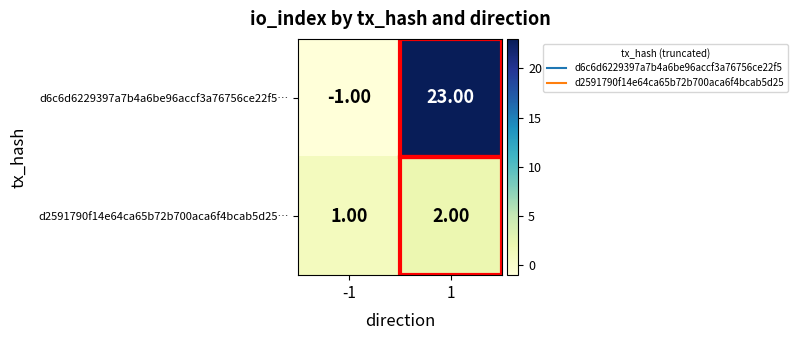

At 1, list the series in order from smallest to largest.

d2591790f14e64ca65b72b700aca6f4bcab5d25…, d6c6d6229397a7b4a6be96accf3a76756ce22f5…